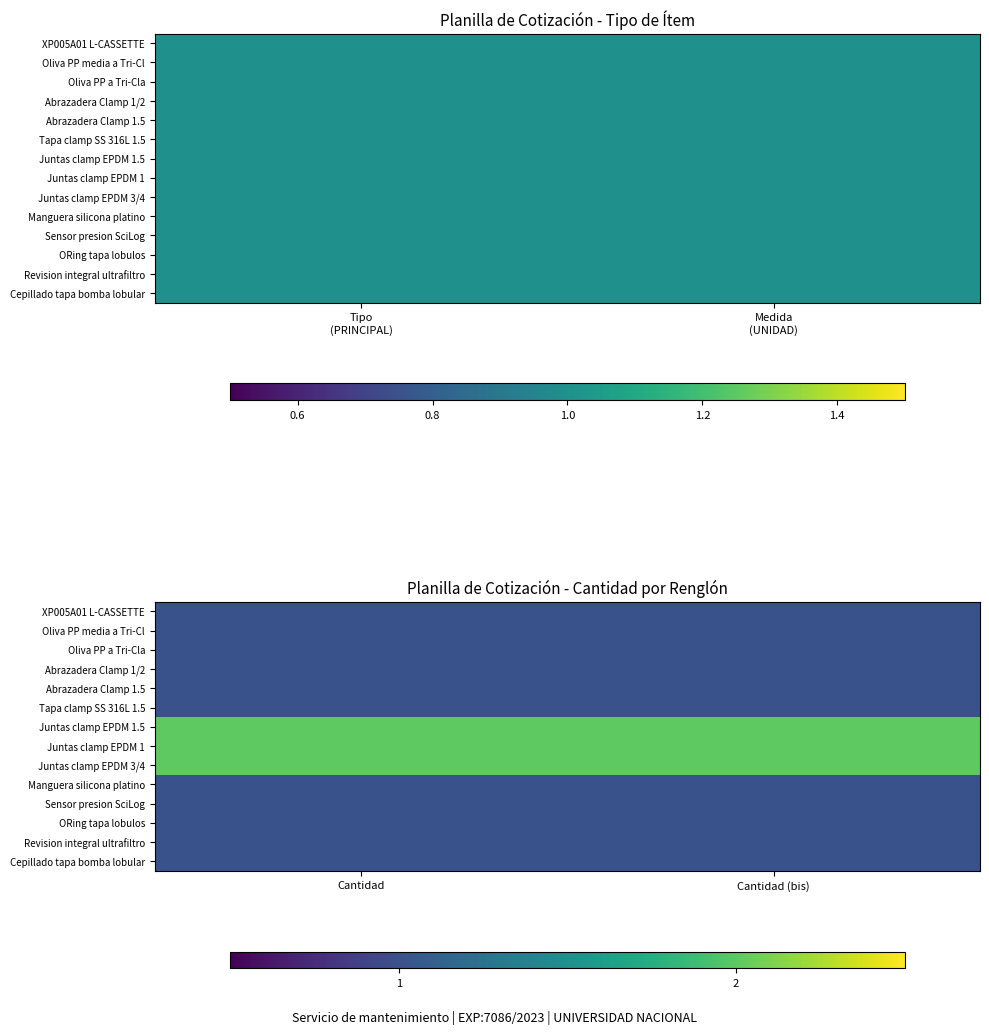

What is the maximum value for Revision integral ultrafiltro?

1